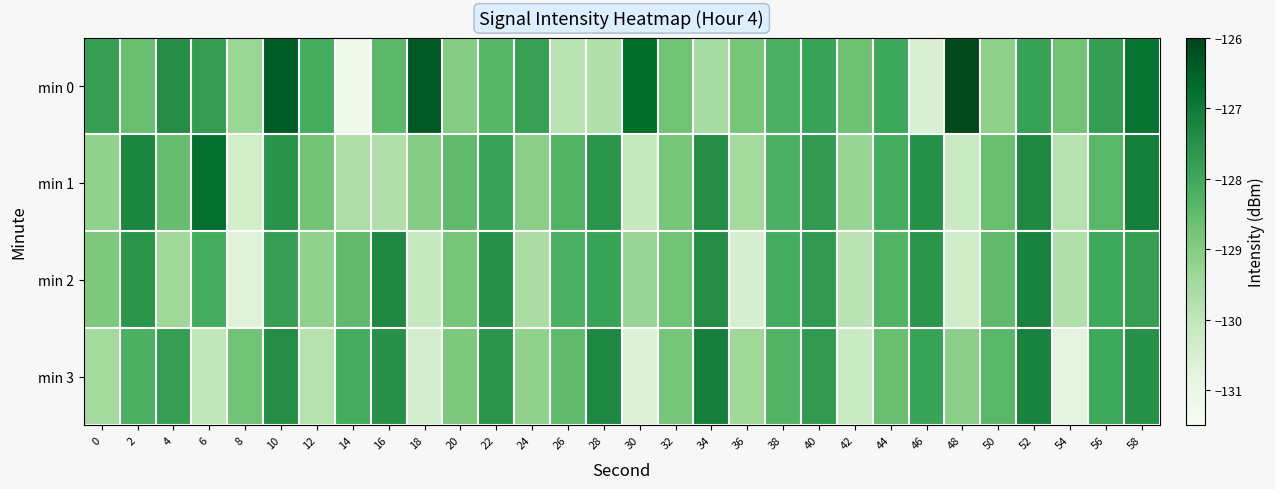

Count the number of categories in the chart.

30